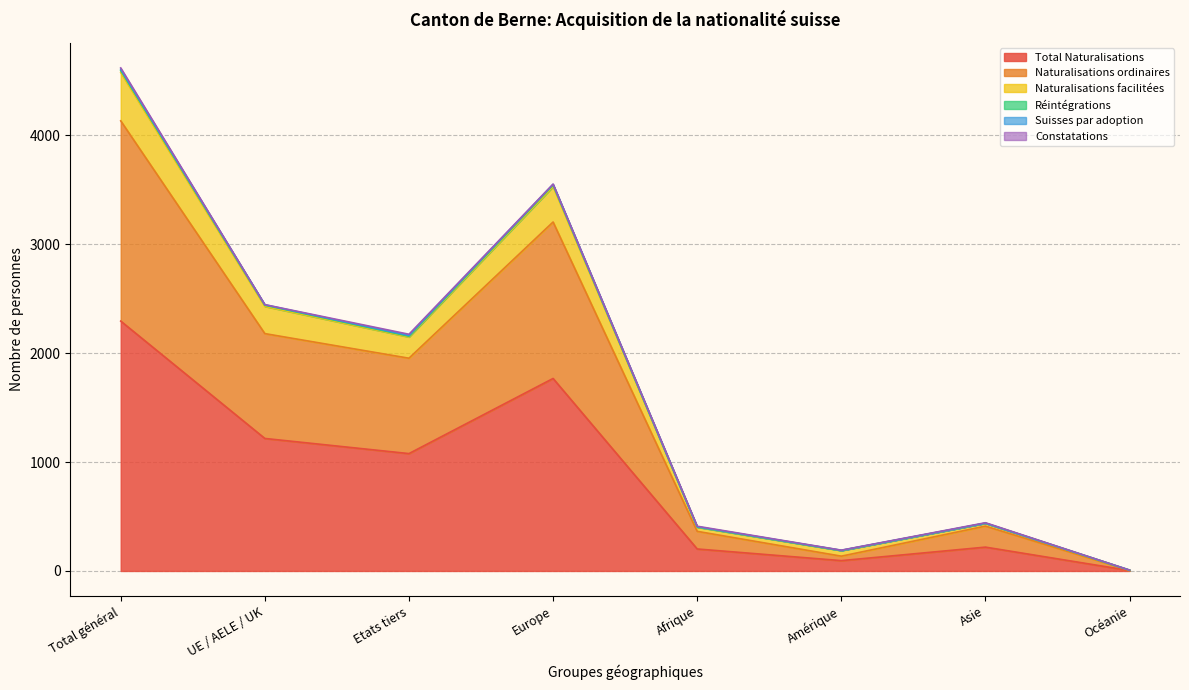

Is it true that Total Naturalisations equals 3740 at Total général?

False